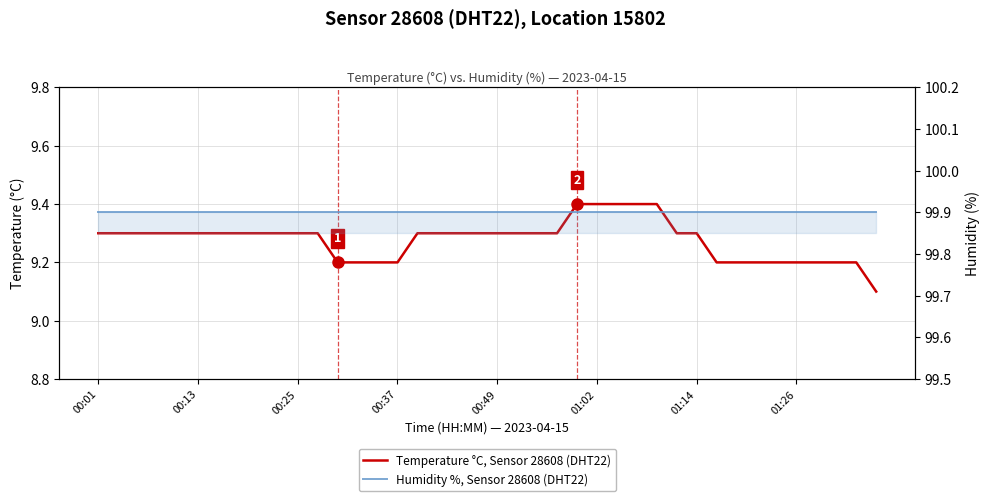

How many series are shown in this chart?

2